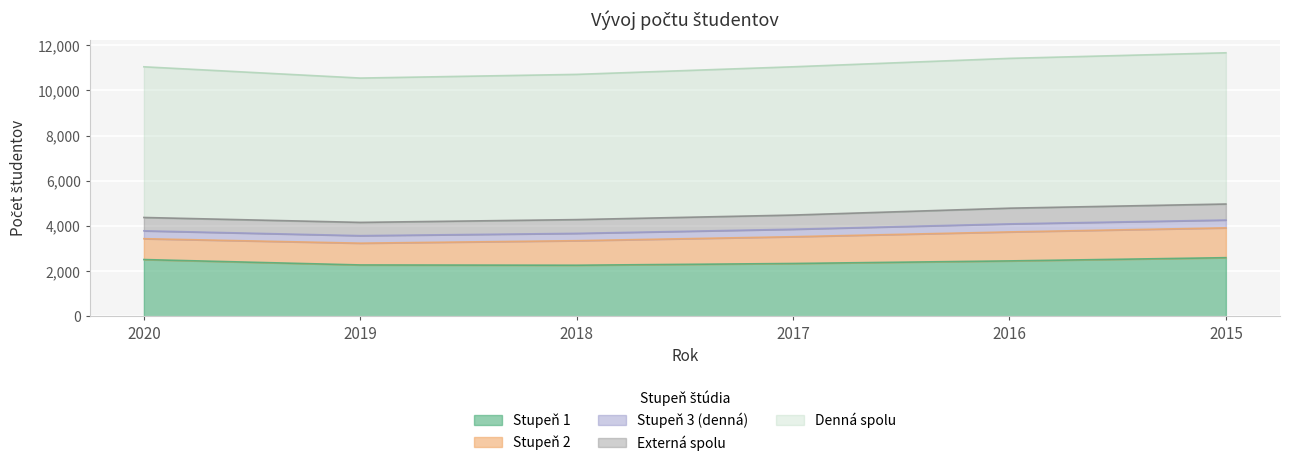

What are all the series names shown in the legend?

Stupeň 1, Stupeň 2, Stupeň 3 (denná), Externá spolu, Denná spolu